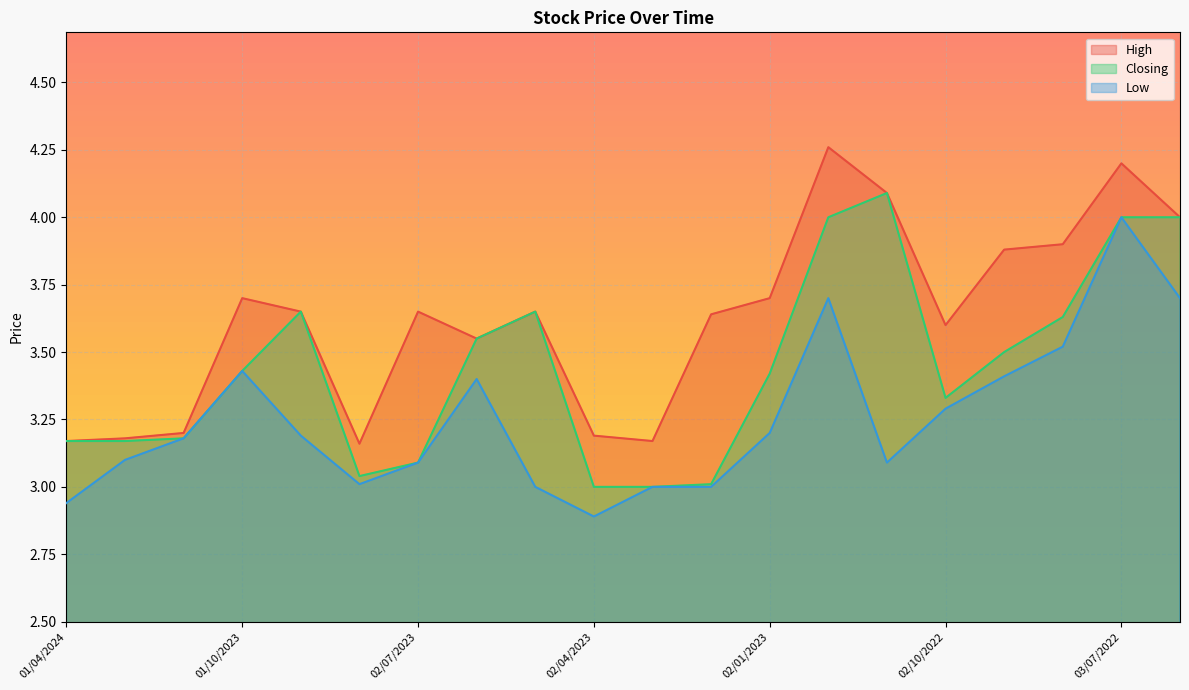

Reading right to left, what are all the values shown in this chart?

High: 4.0	4.2	3.9	3.9	3.6	4.1	4.3	3.7	3.6	3.2	3.2	3.6	3.5	3.6	3.2	3.6	3.7	3.2	3.2	3.2
Closing: 4.0	4.0	3.6	3.5	3.3	4.1	4.0	3.4	3.0	3.0	3.0	3.6	3.5	3.1	3.0	3.6	3.4	3.2	3.2	3.2
Low: 3.7	4.0	3.5	3.4	3.3	3.1	3.7	3.2	3.0	3.0	2.9	3.0	3.4	3.1	3.0	3.2	3.4	3.2	3.1	2.9